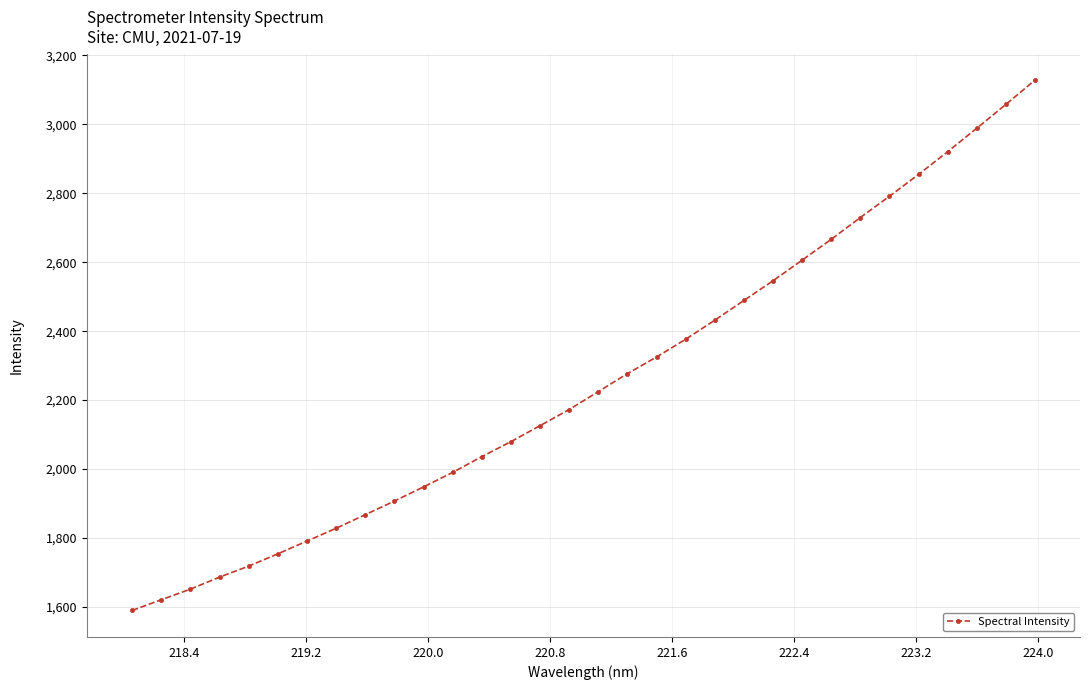

What is the value of the 3rd point from the left?

1651.6